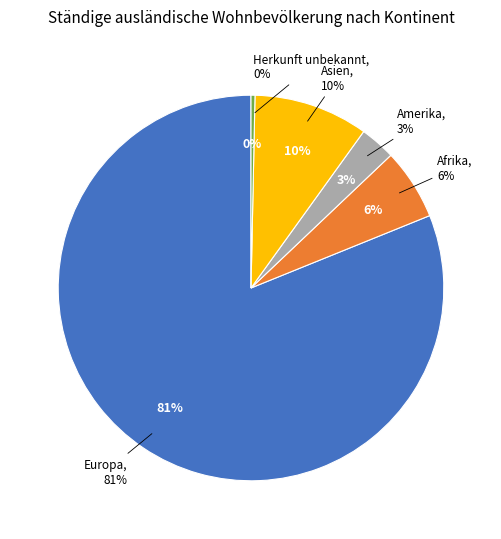

Which has a higher value, Asien or Europa?

Europa